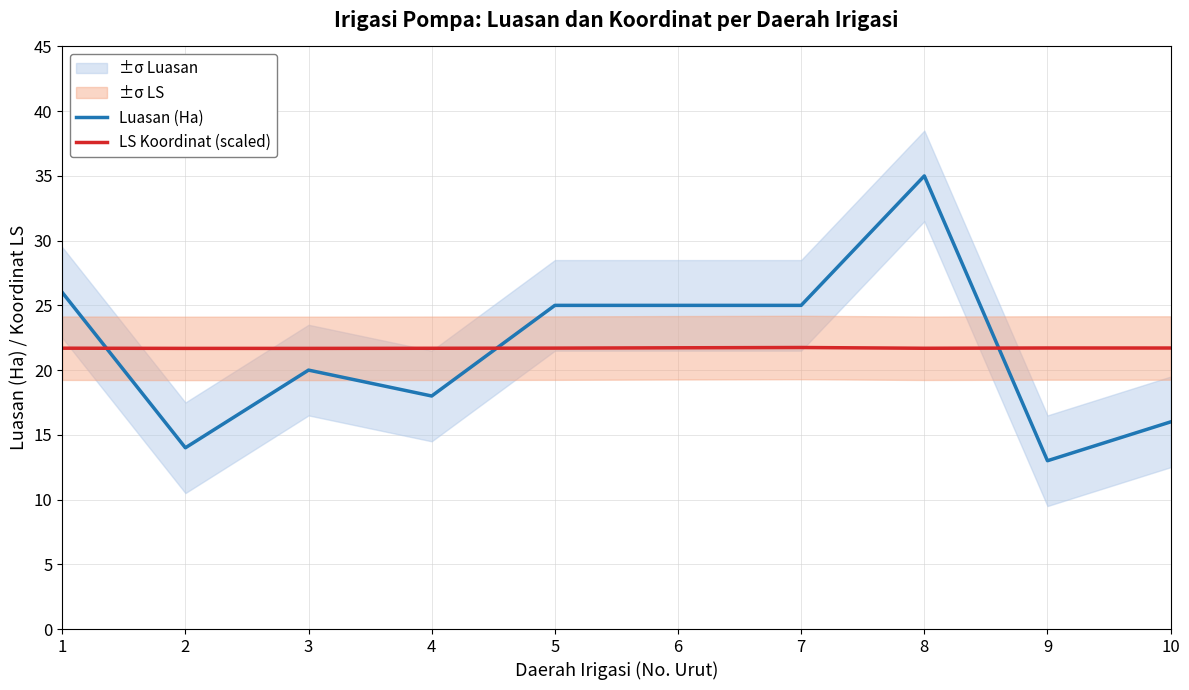

Rank the series by their average value, from highest to lowest.

LS Koordinat (scaled), Luasan (Ha)